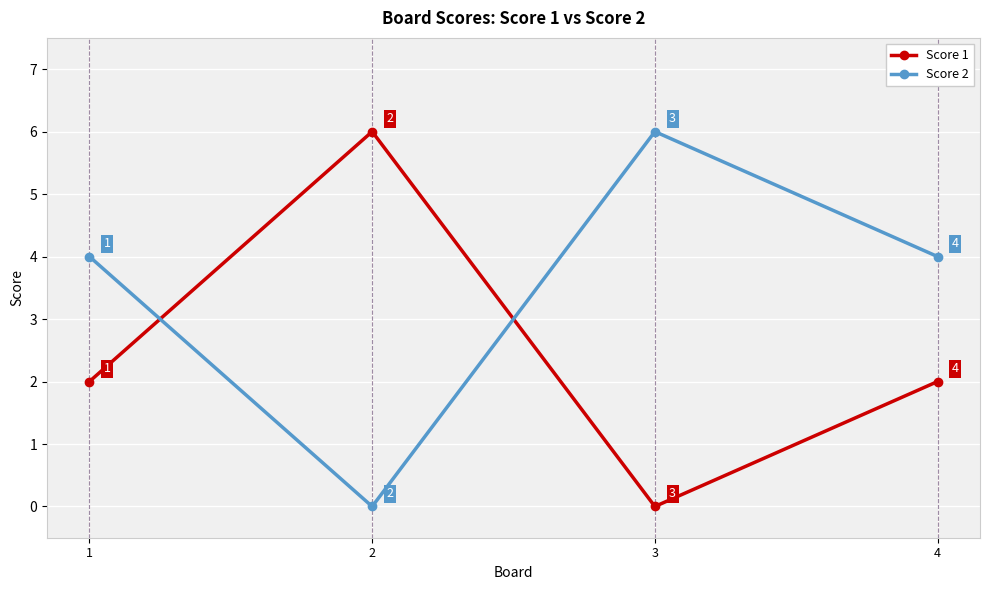

In Score 1, how many points are lower than both neighbors (excluding endpoints)?

1